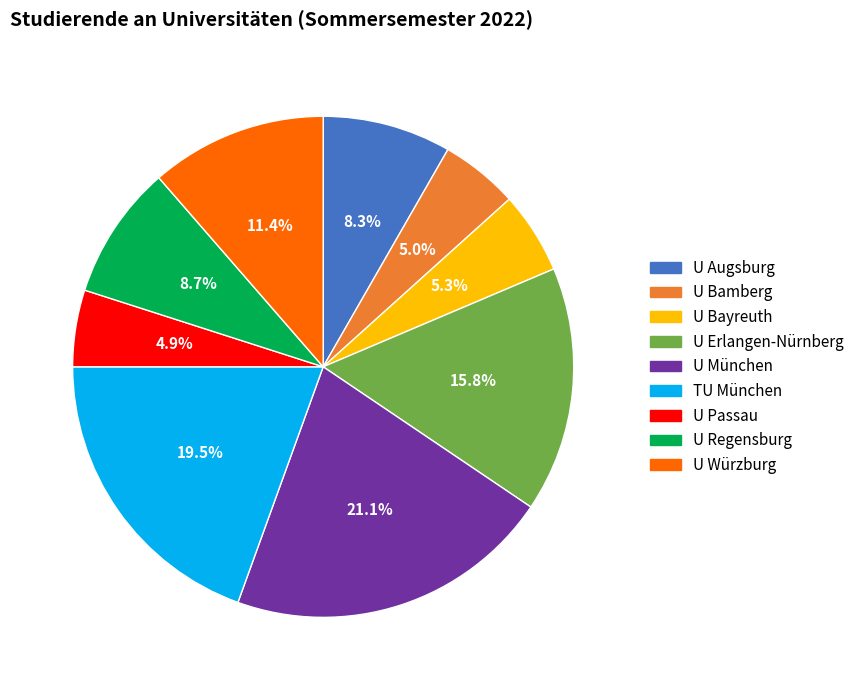

Between U Bamberg and TU München, which is larger?

TU München